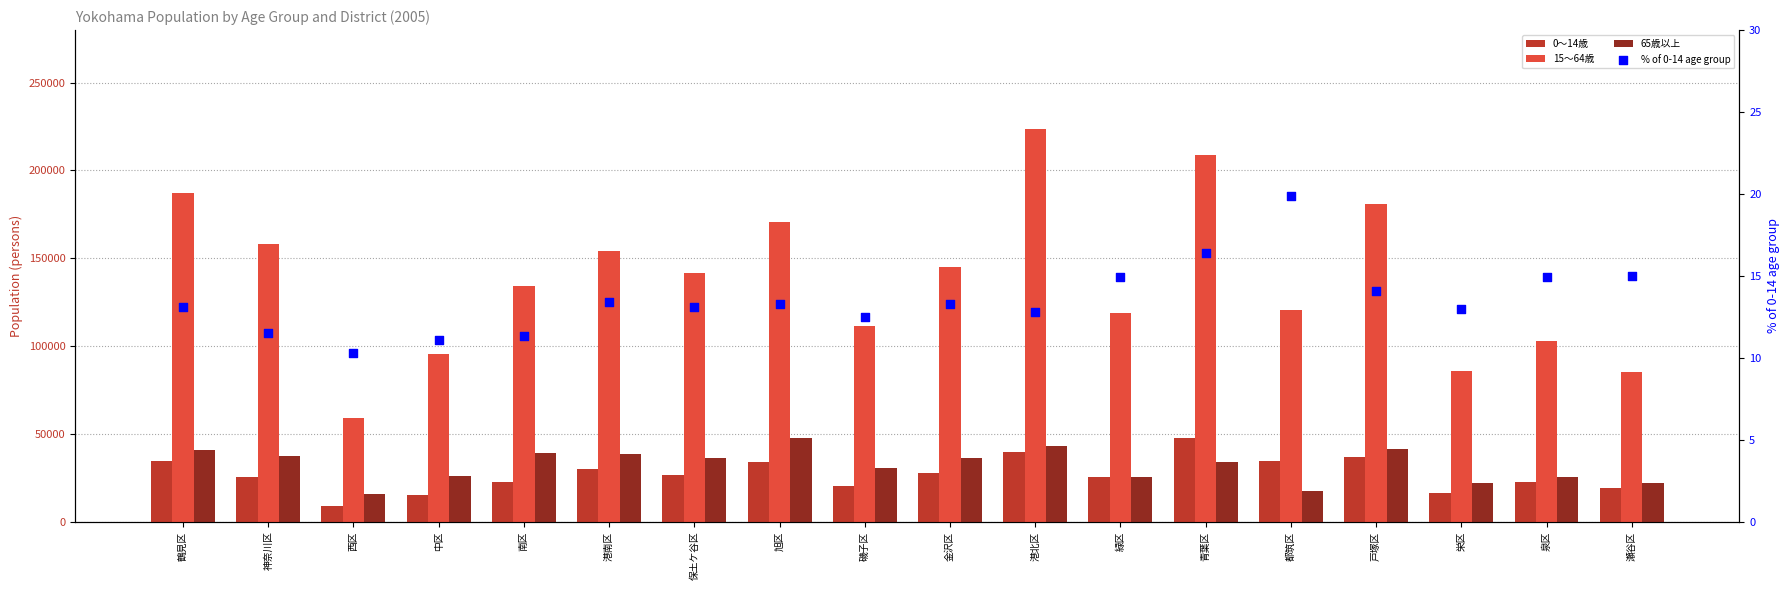

What is the total value across all series at 鶴見区?

262816.1